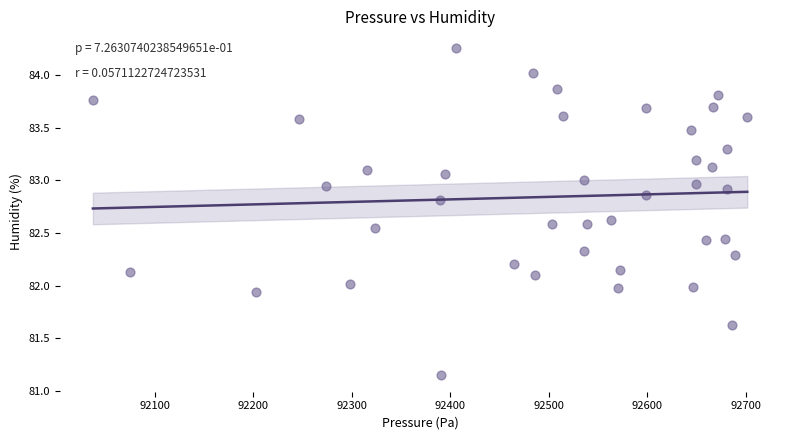

What is the range of Y values (max minus min)?

3.1